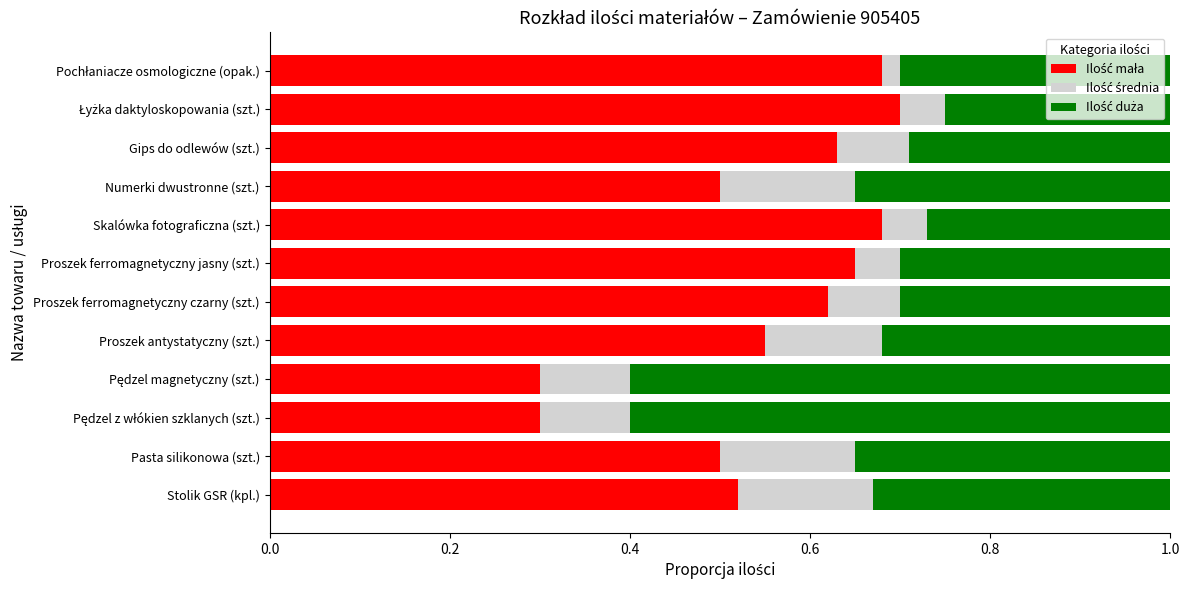

What is the total value across all series at Pasta silikonowa (szt.)?

1.0